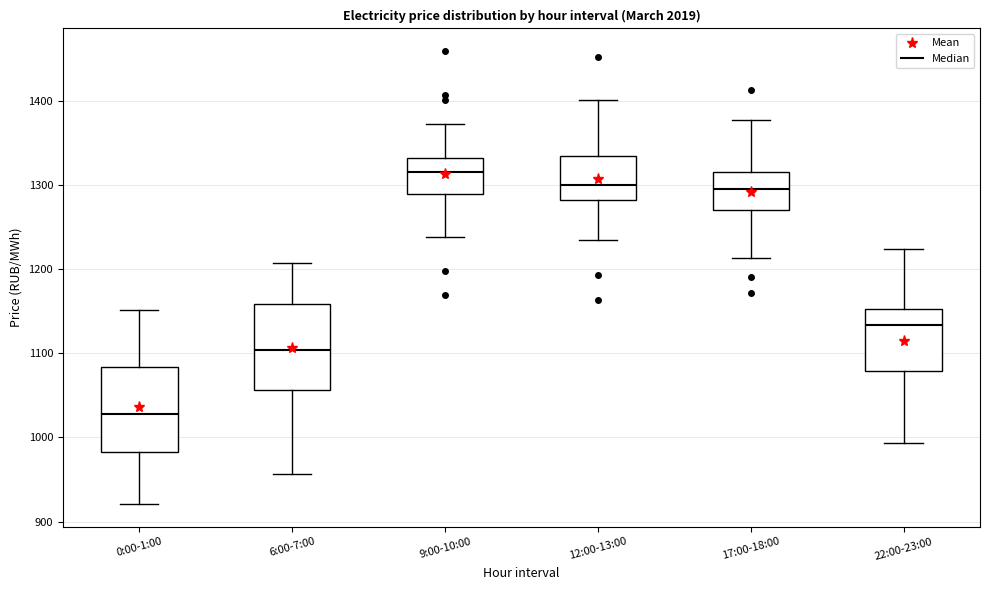

Which box's median line is the highest?

9:00-10:00